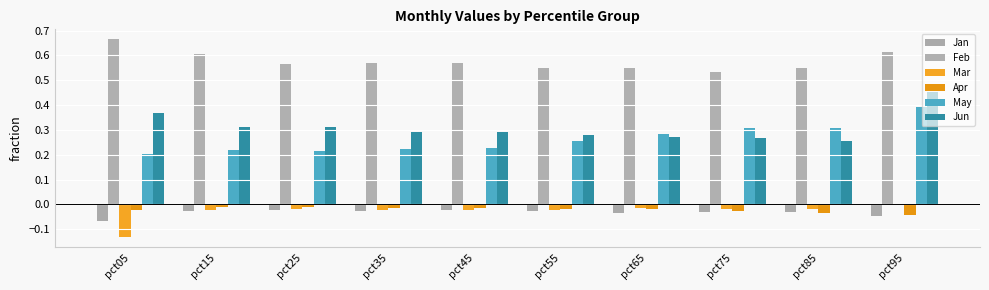

What is the sum of the Mar values at pct25 and pct05?

-0.2